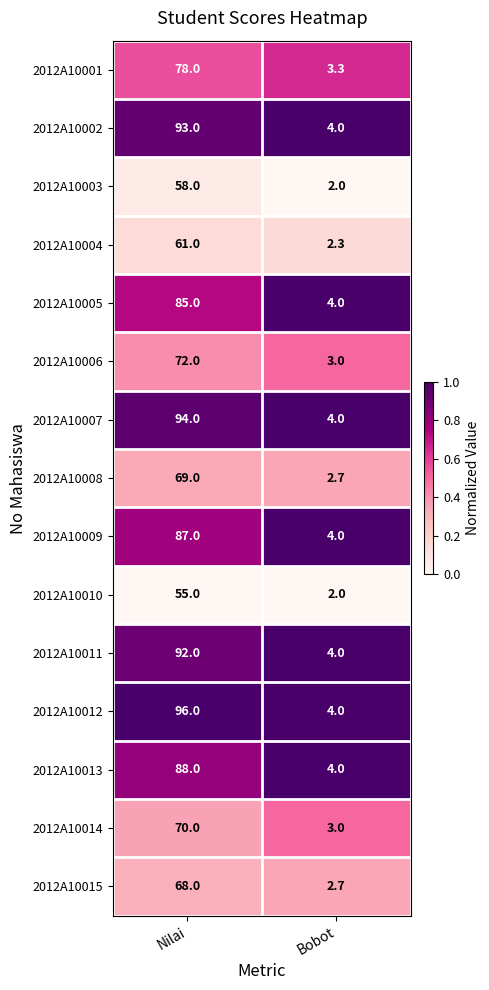

At which label does 2012A10004 reach its peak?

Nilai